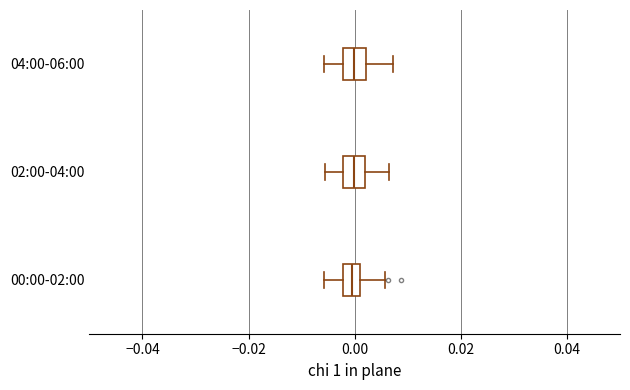

Reading bottom to top, transcribe this box plot: for each box, give where its median line is, the range the box spans, and where its two whiskers end, as read against the x-axis. The values are not printed on the chart, so give them approximately, as read against the axis.

00:00-02:00: median 0.000, box -0.002 to 0.002, whiskers -0.006 to 0.006
02:00-04:00: median 0.000, box -0.002 to 0.002, whiskers -0.006 to 0.006
04:00-06:00: median 0.000, box -0.002 to 0.002, whiskers -0.006 to 0.008